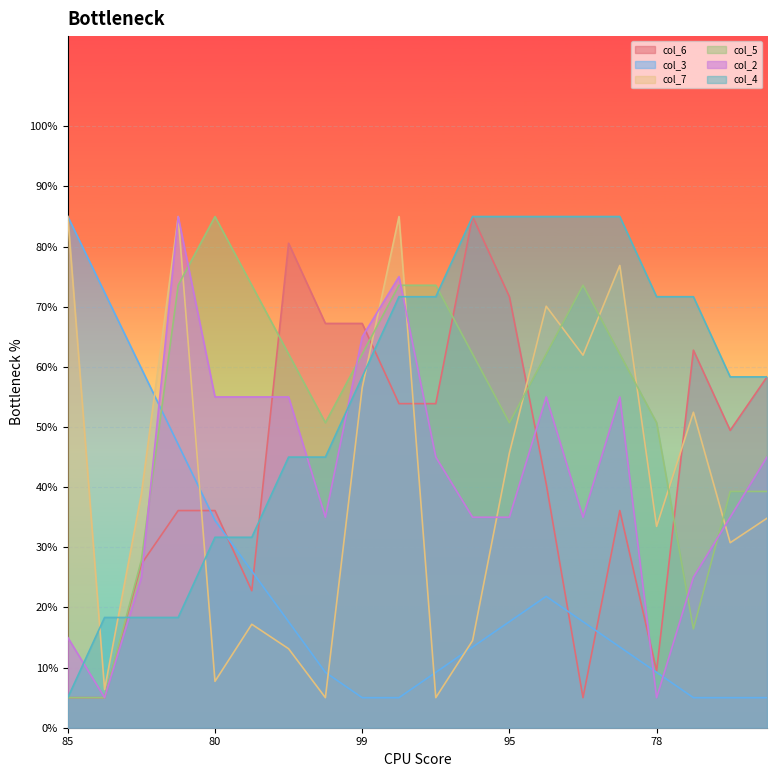

What is the maximum value for col_6?

85.0